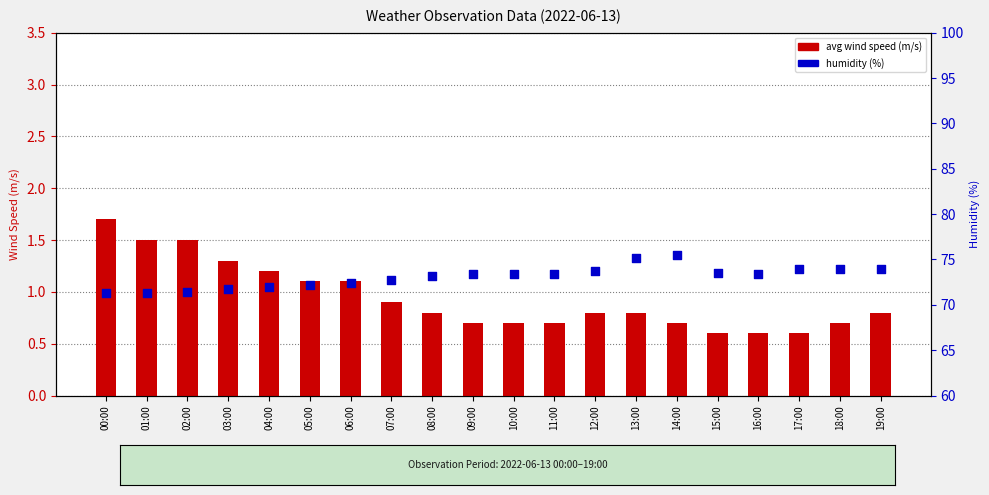

Which series has the largest Y range (max minus min)?

humidity (%)